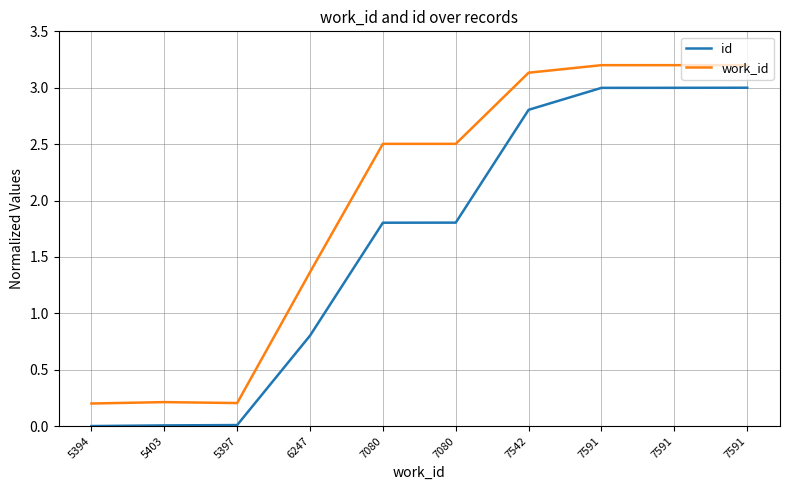

At which label does work_id first exceed 2?

7080